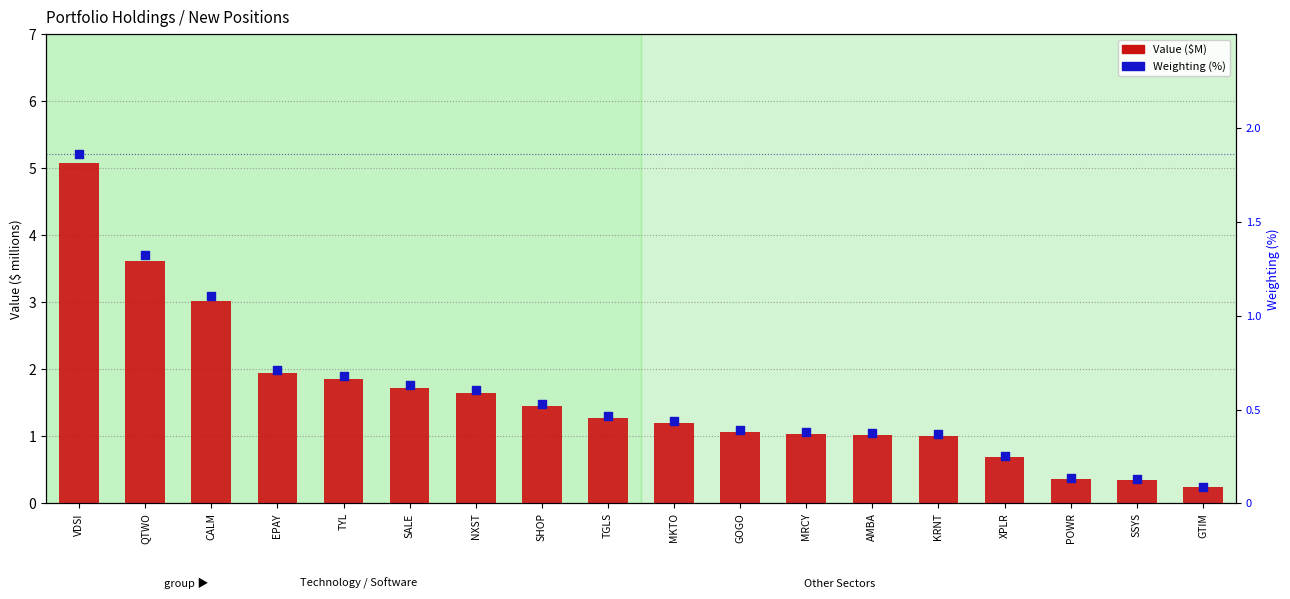

At how many categories does at least one series exceed 2?

3